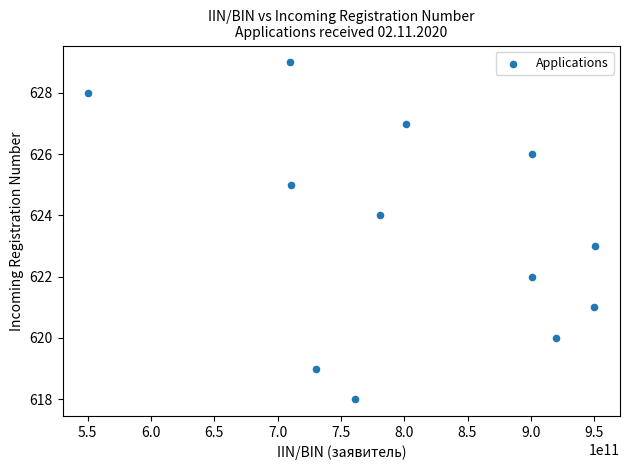

What is the average Y value?

624